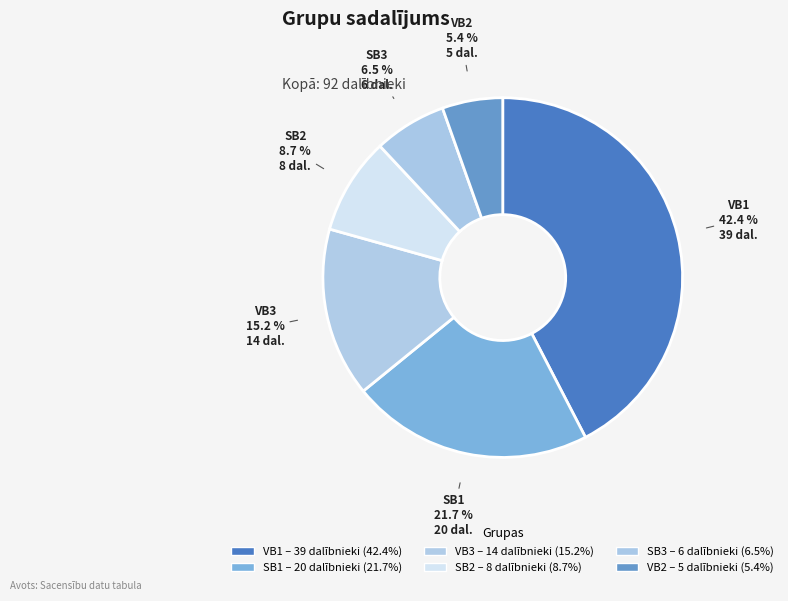

What is the smallest slice in the pie chart?

VB2